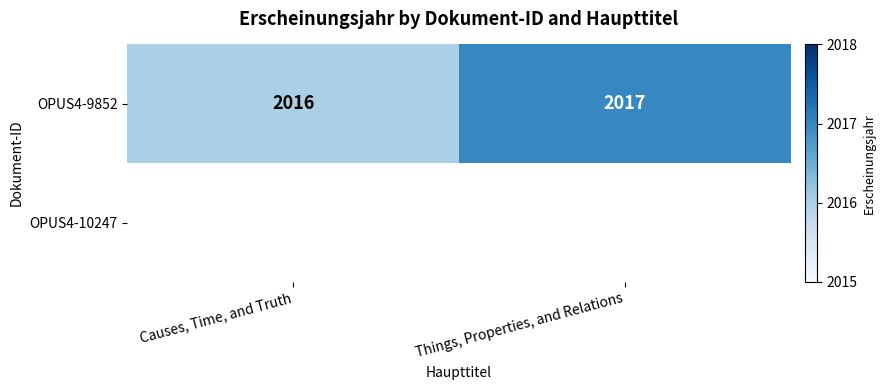

At which label is OPUS4-9852 closest to 2016?

Causes, Time, and Truth